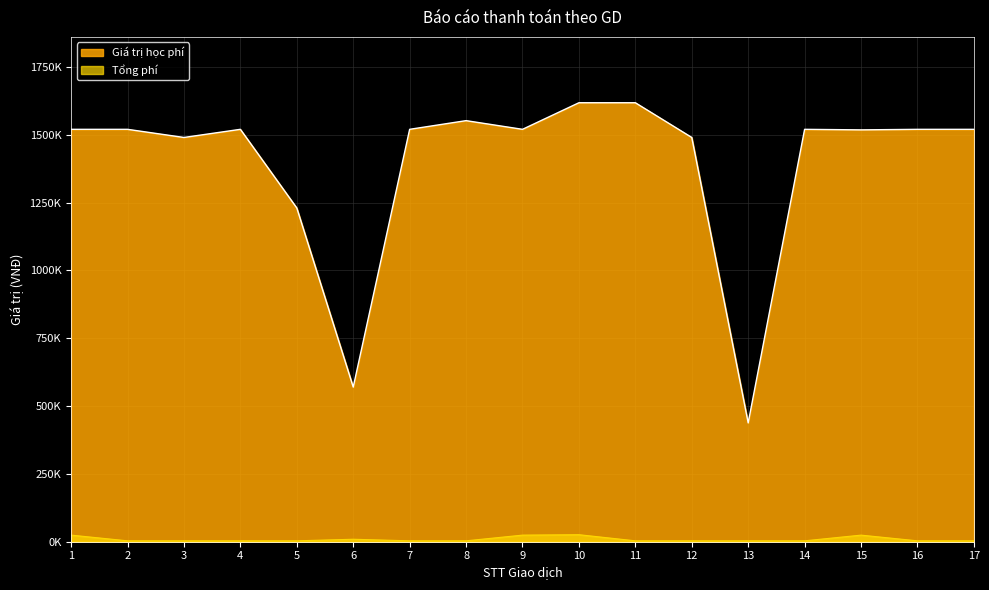

Rank the series by their average value, from lowest to highest.

Tổng phí, Giá trị học phí